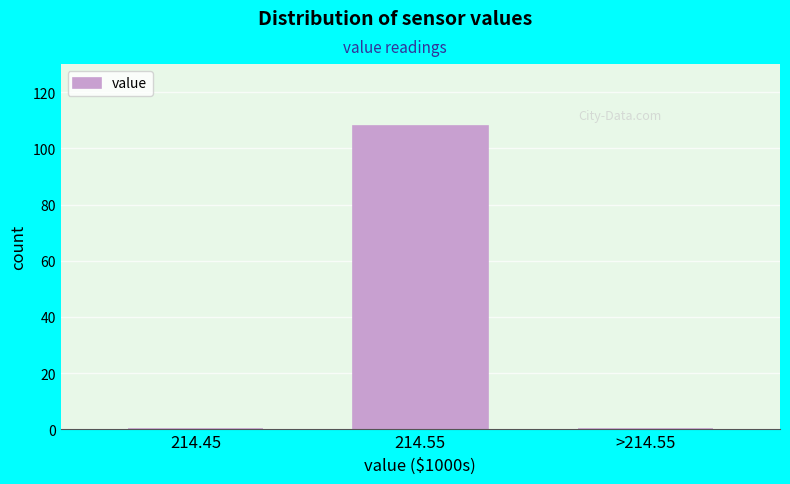

Reading right to left, what are all the values shown in this chart?

>214.55=0	214.55=108	214.45=0